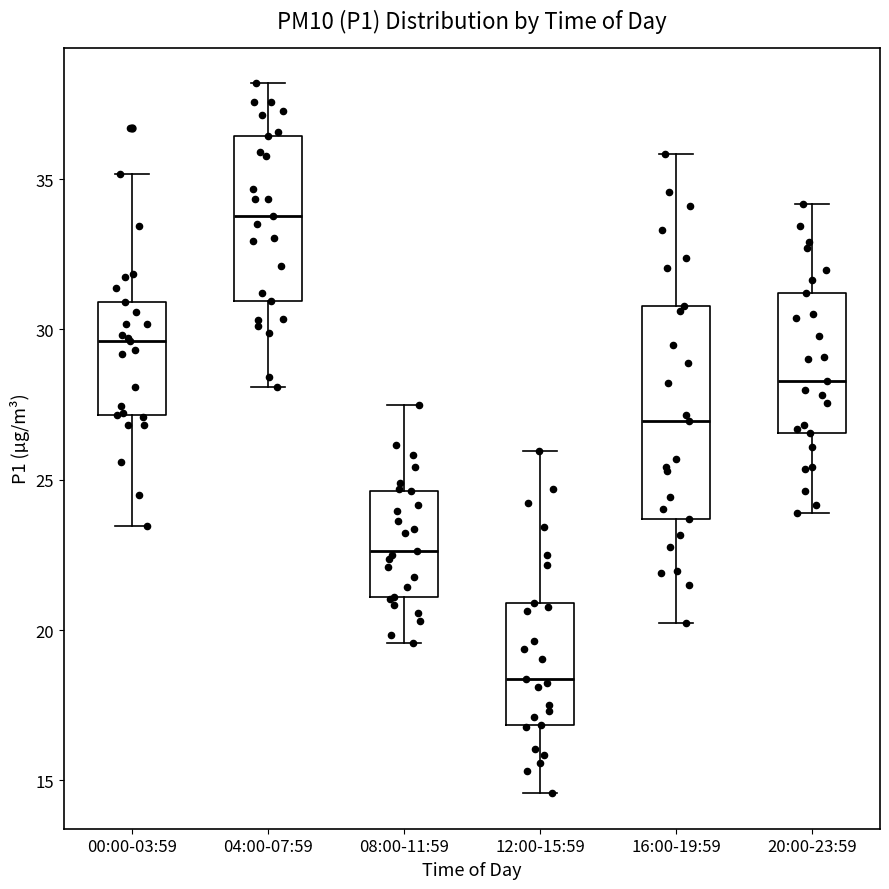

Reading left to right, transcribe this box plot: for each box, give where its median line is, the range the box spans, and where its two whiskers end, as read against the y-axis. The values are not printed on the chart, so give them approximately, as read against the axis.

00:00-03:59: median 29.5, box 27.0 to 31.0, whiskers 23.5 to 35.0
04:00-07:59: median 34.0, box 31.0 to 36.5, whiskers 28.0 to 38.0
08:00-11:59: median 22.5, box 21.0 to 24.5, whiskers 19.5 to 27.5
12:00-15:59: median 18.5, box 17.0 to 21.0, whiskers 14.5 to 26.0
16:00-19:59: median 27.0, box 23.5 to 31.0, whiskers 20.0 to 36.0
20:00-23:59: median 28.5, box 26.5 to 31.0, whiskers 24.0 to 34.0